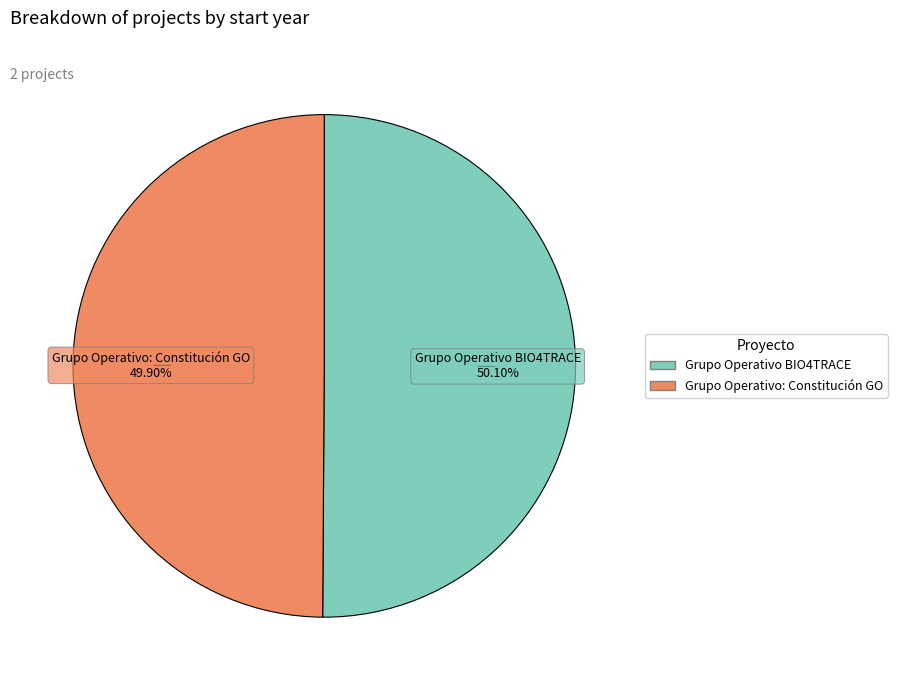

What is the ratio of the value at Grupo Operativo: Constitución GO to the value at Grupo Operativo BIO4TRACE?

1.0